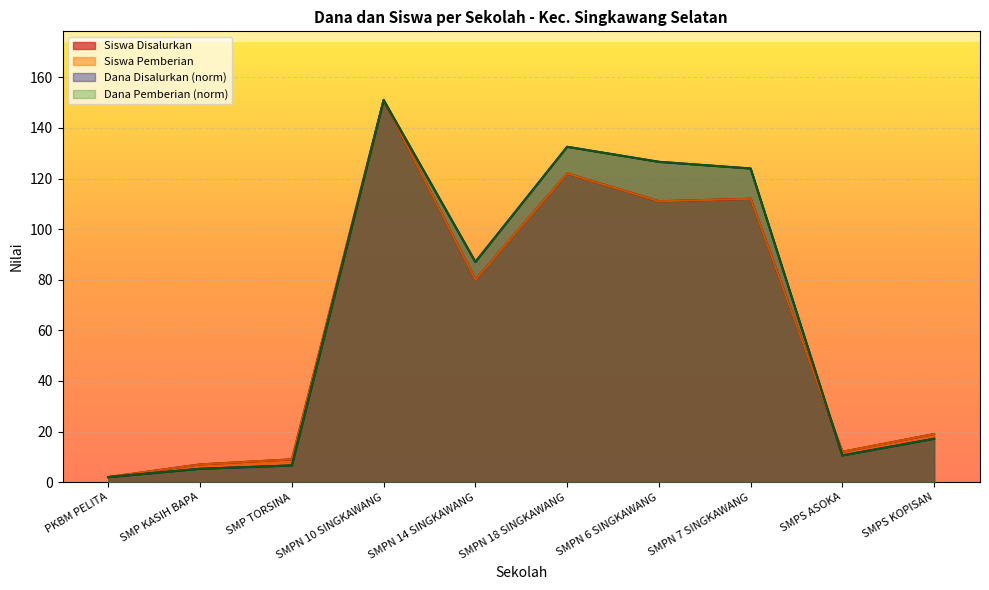

At which category does Dana Pemberian reach its first local valley?

SMPN 14 SINGKAWANG